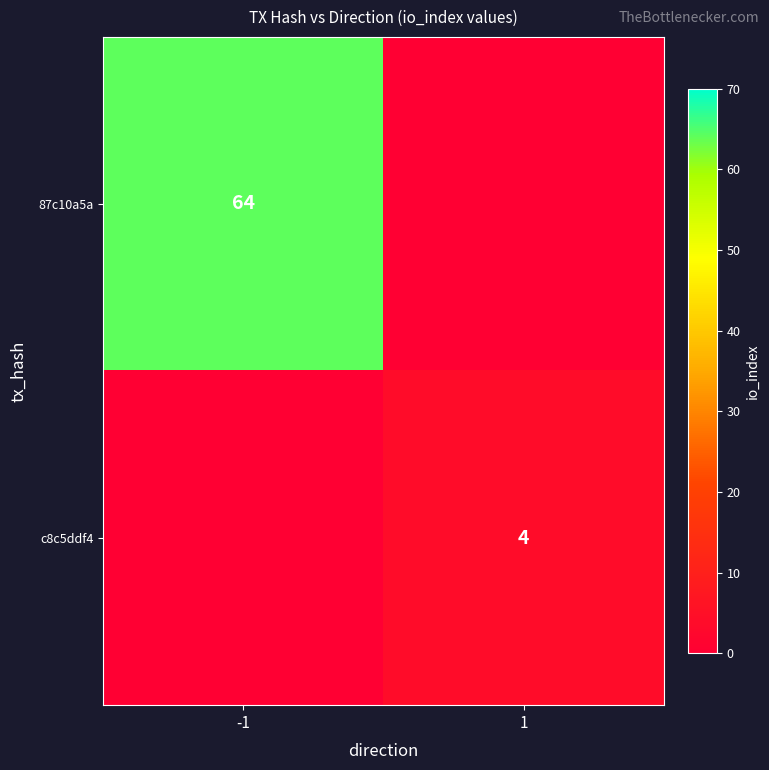

The 87c10a5a series shows 64 at -1. True or false?

True